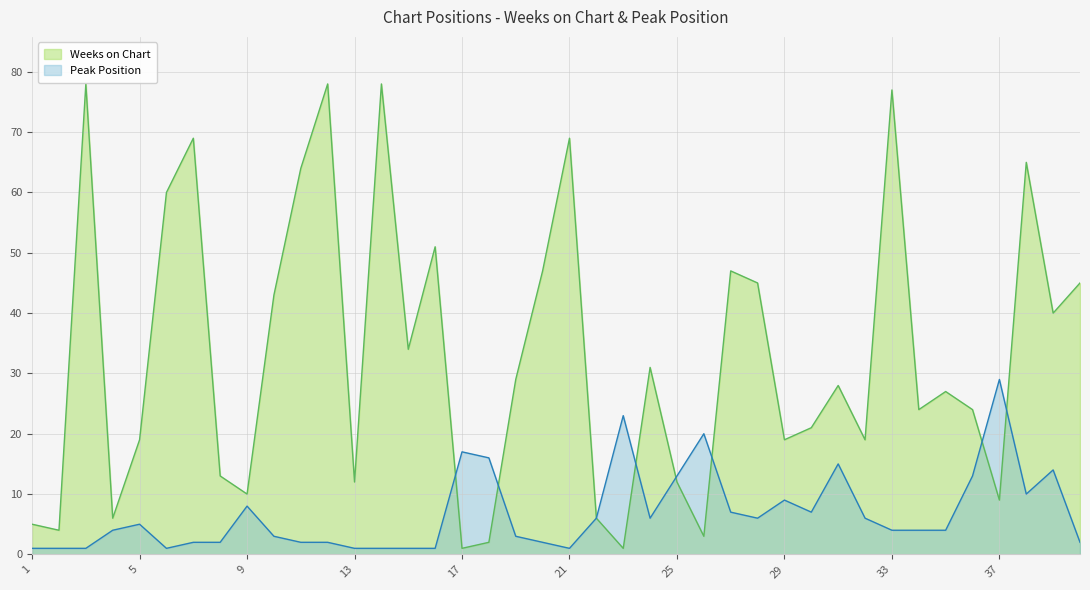

How many series are shown in this chart?

2